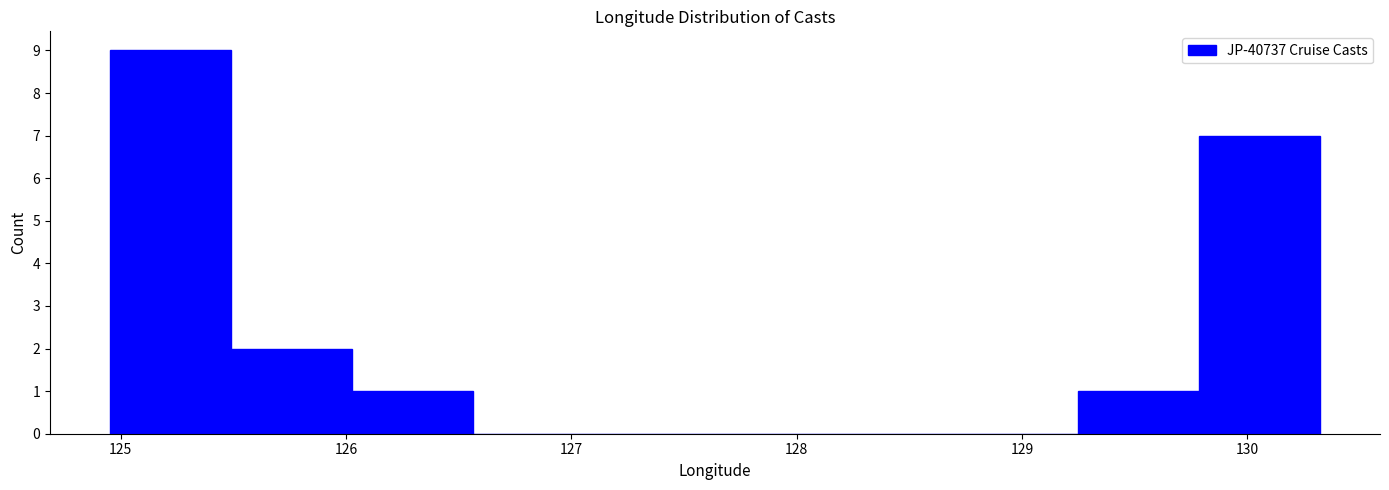

Reading left to right, transcribe this chart: for each bar, give the range it covers on the x-axis and its height. Neither the bar edges nor the heights are printed on the chart, so give them approximately, as read against the axes.

125.0 to 125.5: 9
125.5 to 126.0: 2
126.0 to 126.6: 1
126.6 to 127.1: 0
127.1 to 127.6: 0
127.6 to 128.2: 0
128.2 to 128.7: 0
128.7 to 129.2: 0
129.2 to 129.8: 1
129.8 to 130.3: 7